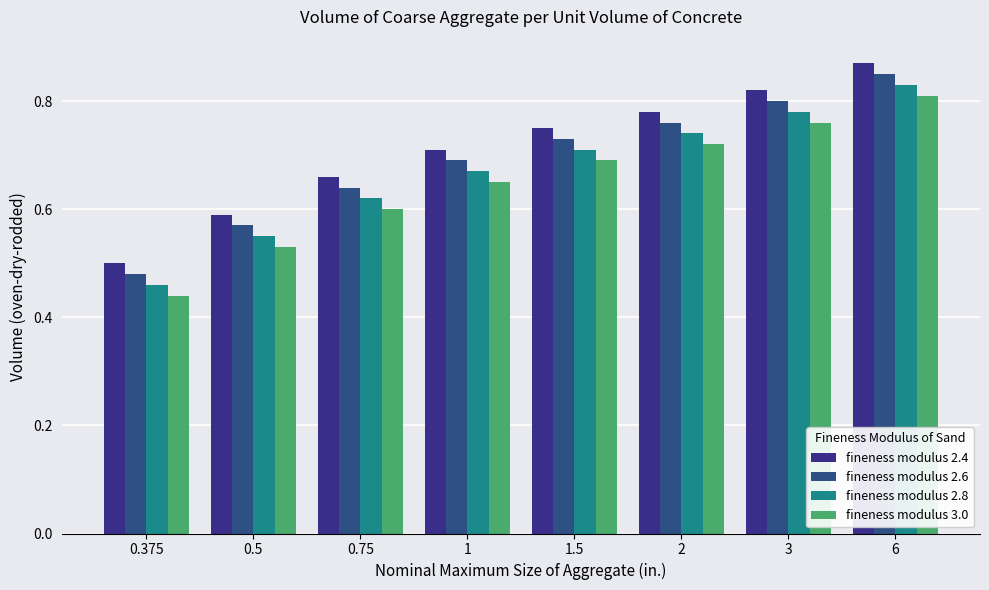

Does the chart contain any negative values?

No